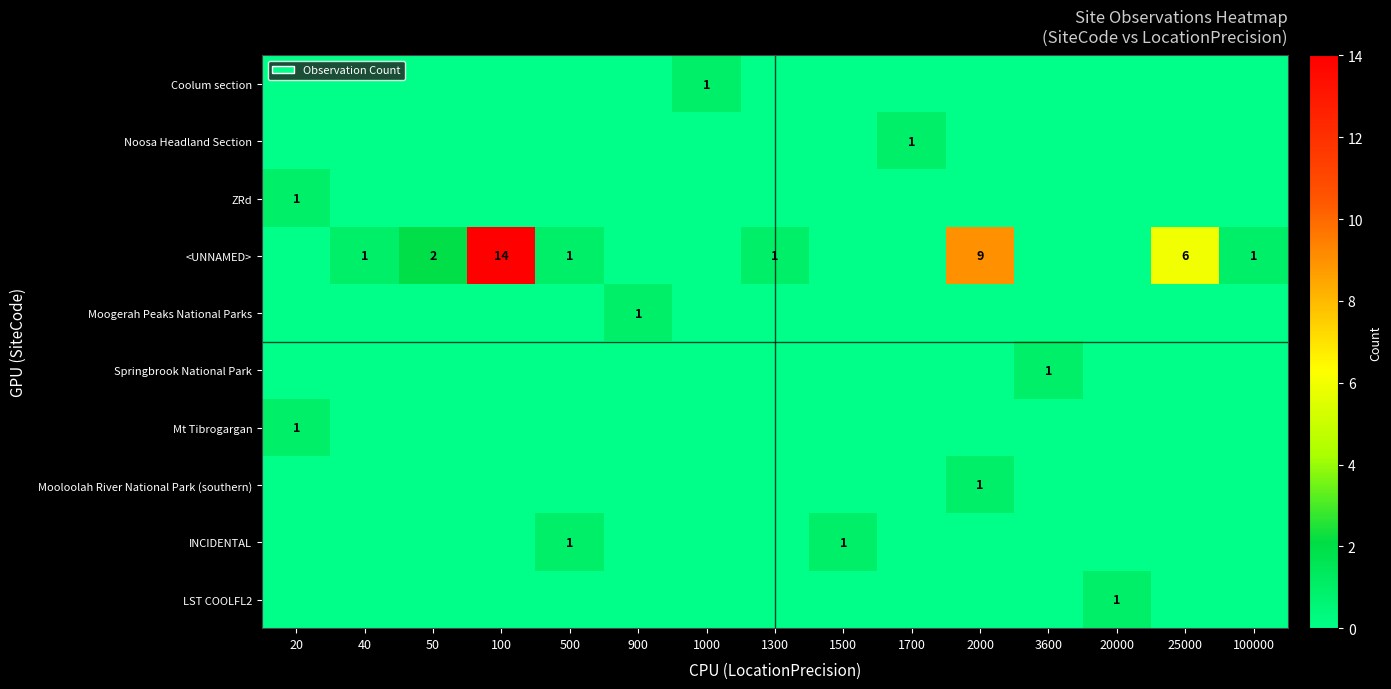

Is it true that LST COOLFL2 equals 1 at 20000?

True